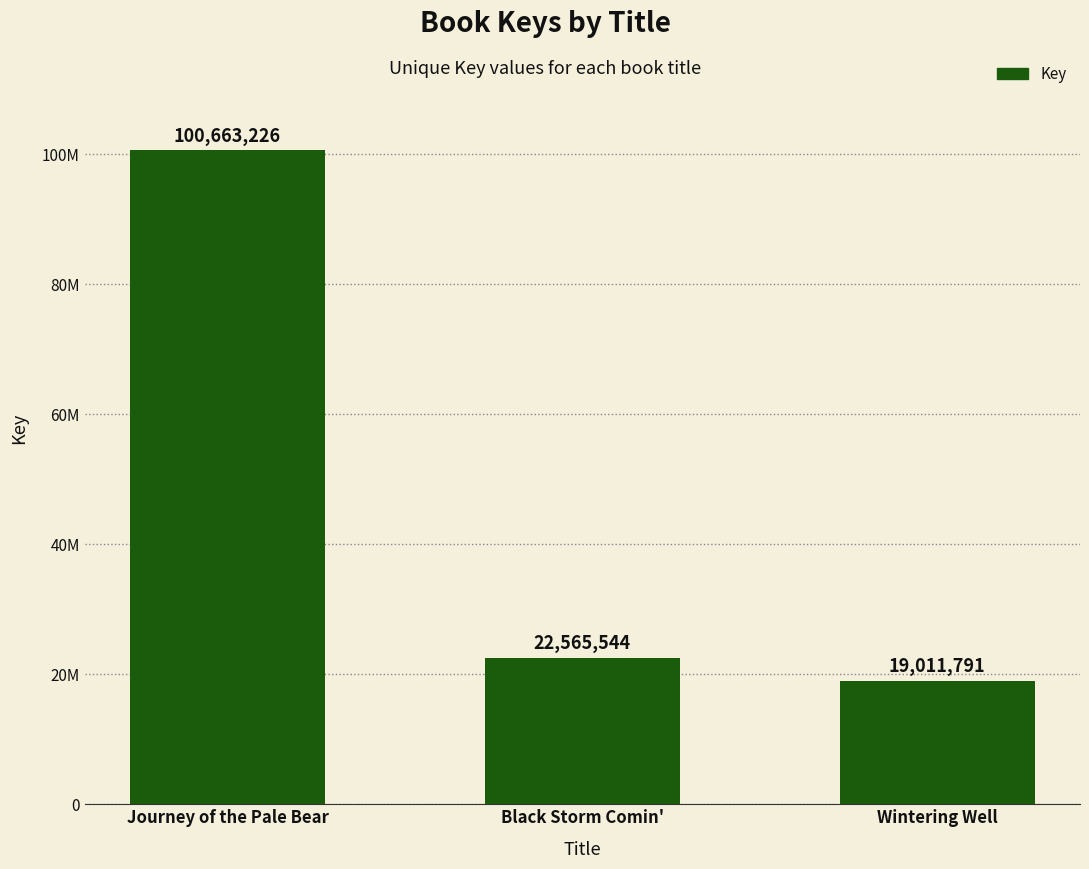

What is the average value?

47413520